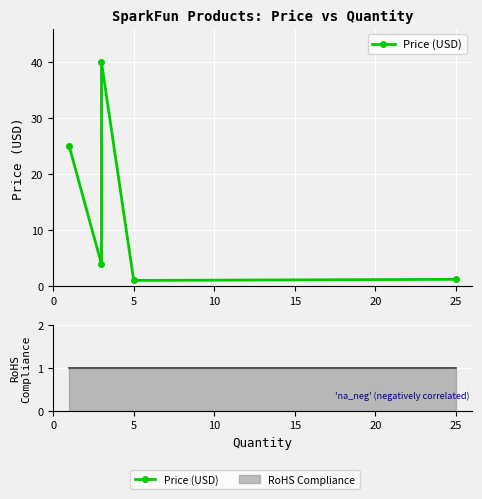

What are all the series names shown in the legend?

Price (USD), RoHS Compliance